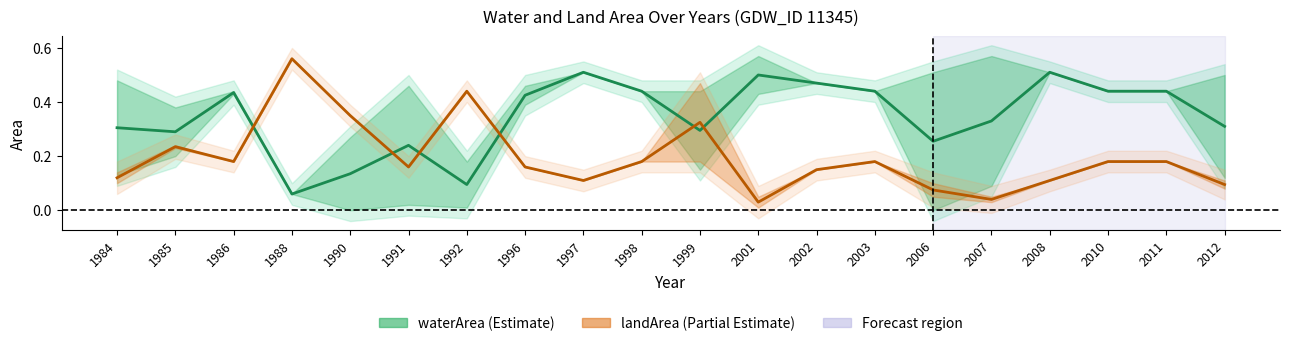

True or false: waterArea and landArea cross at least once.

True